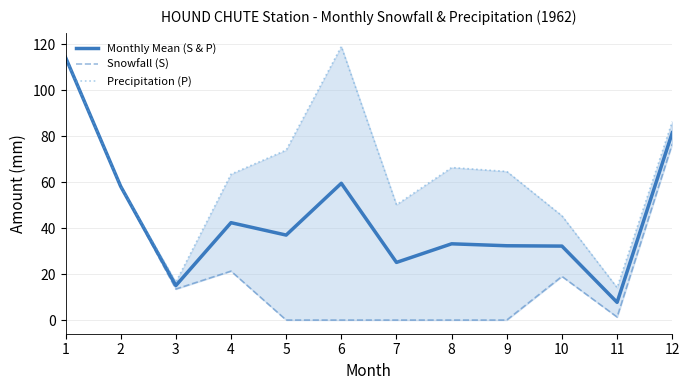

True or false: Precipitation (P) has a value of 22.7 at 9.

False